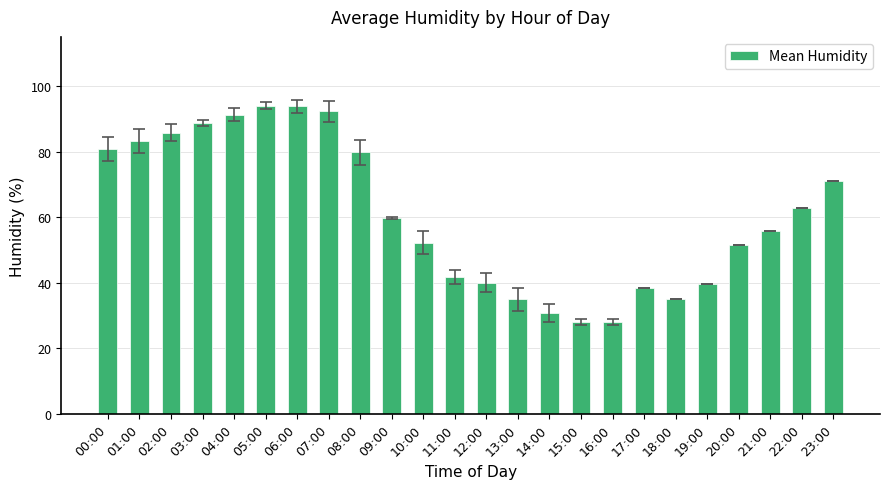

What is the ratio of the value at 21:00 to the value at 07:00?

0.6